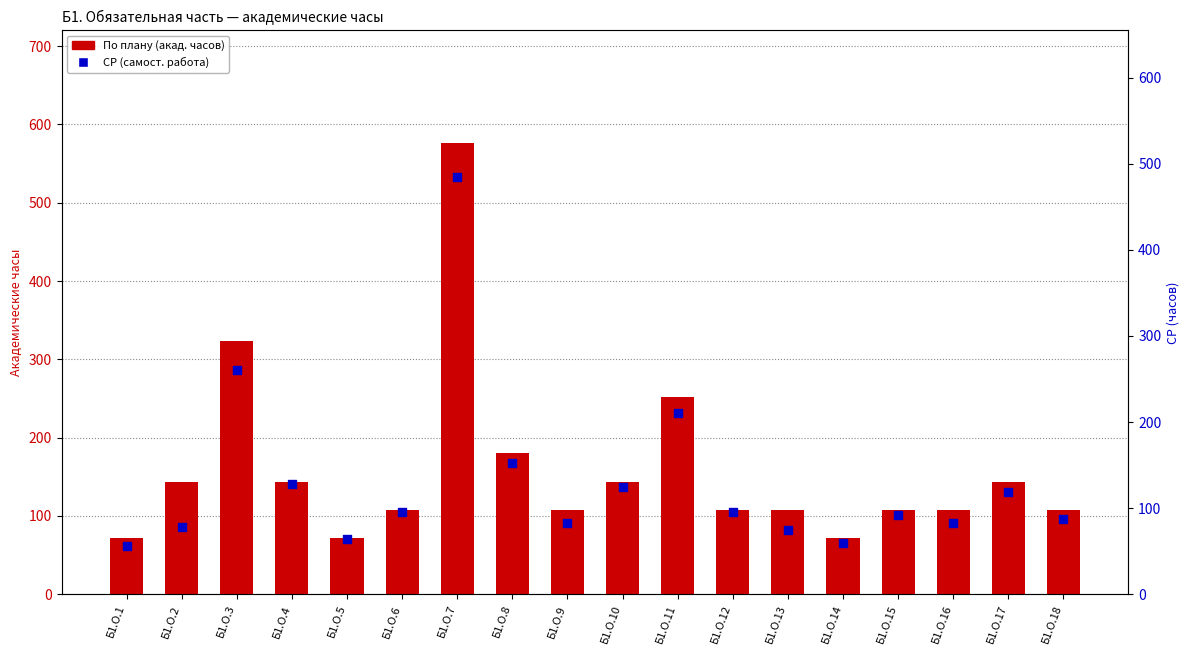

Which series has the largest Y range (max minus min)?

По плану (акад. часов)